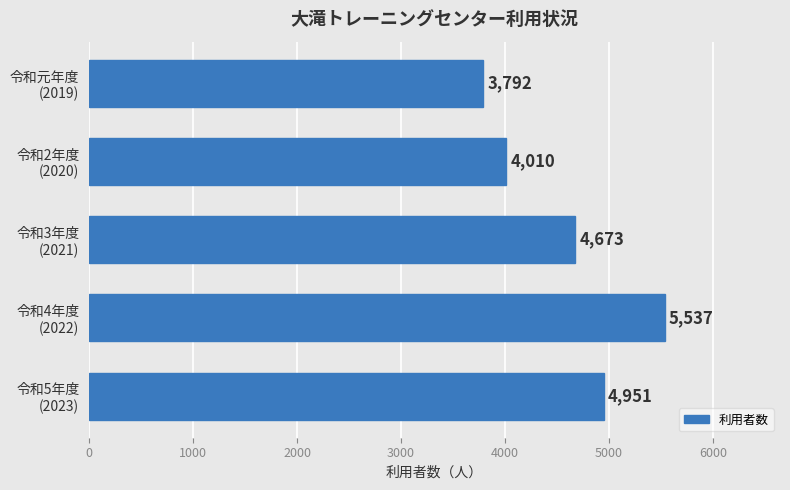

What is the sum of all values?

22963